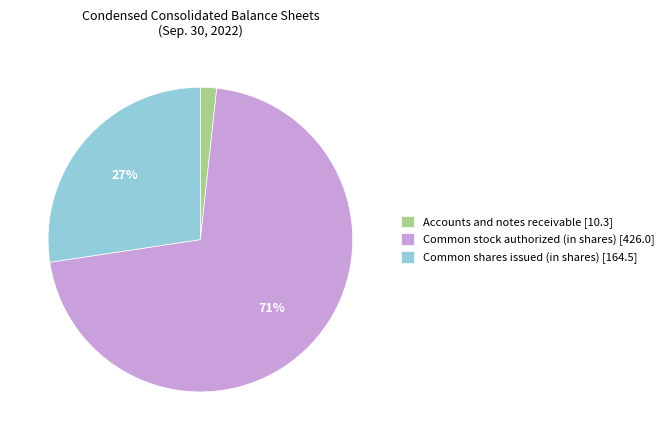

Which category accounts for the majority?

Common stock authorized (in shares)